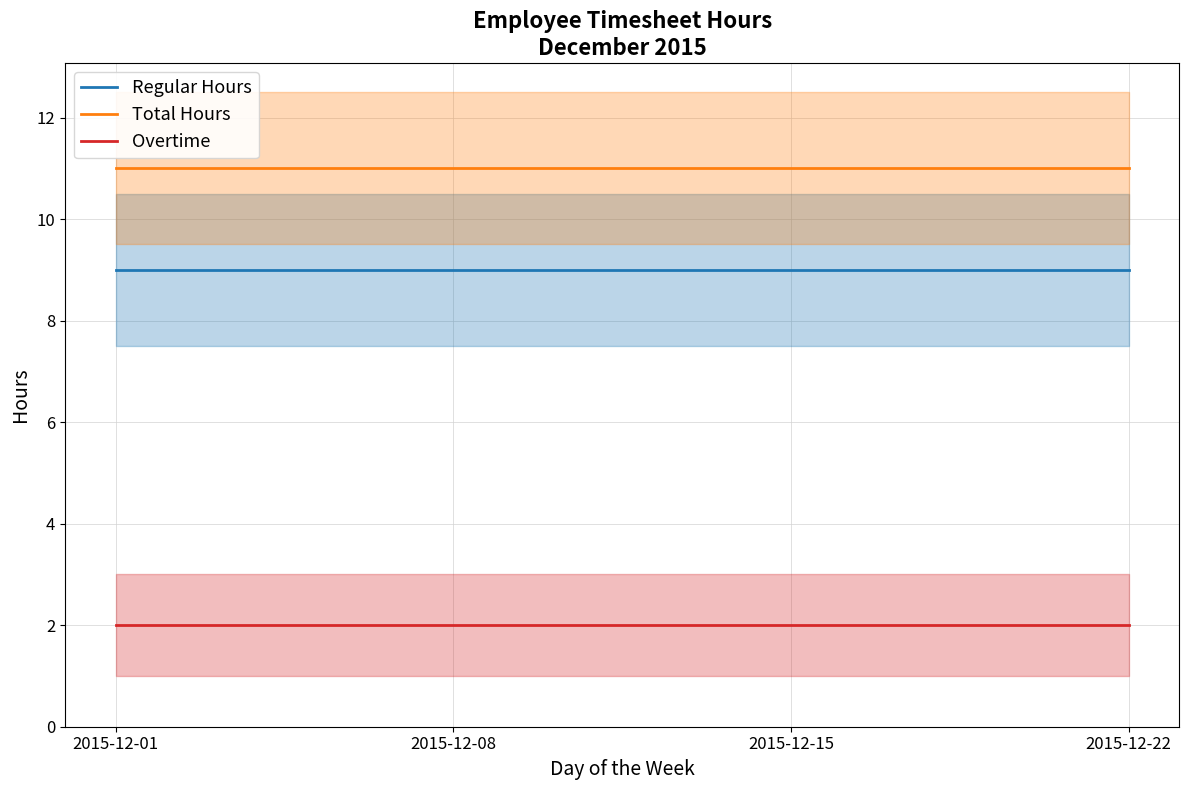

How many data points does each series have?

4